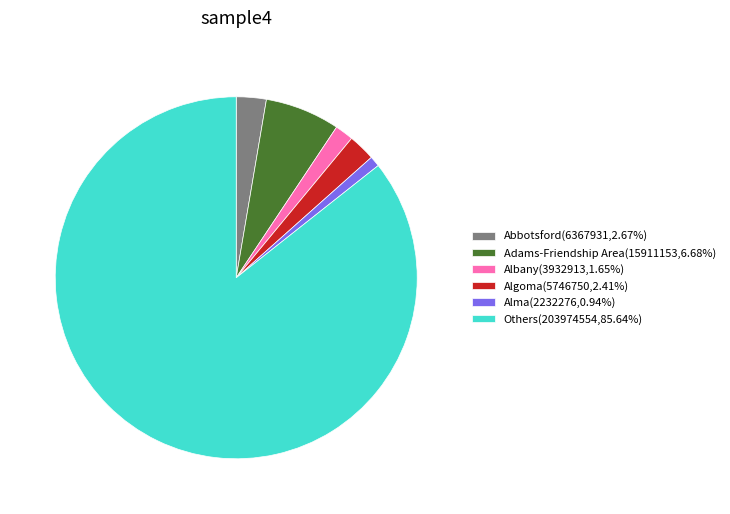

Do Albany(3932913,1.65%) and Others(203974554,85.64%) together represent more than half of the pie?

Yes